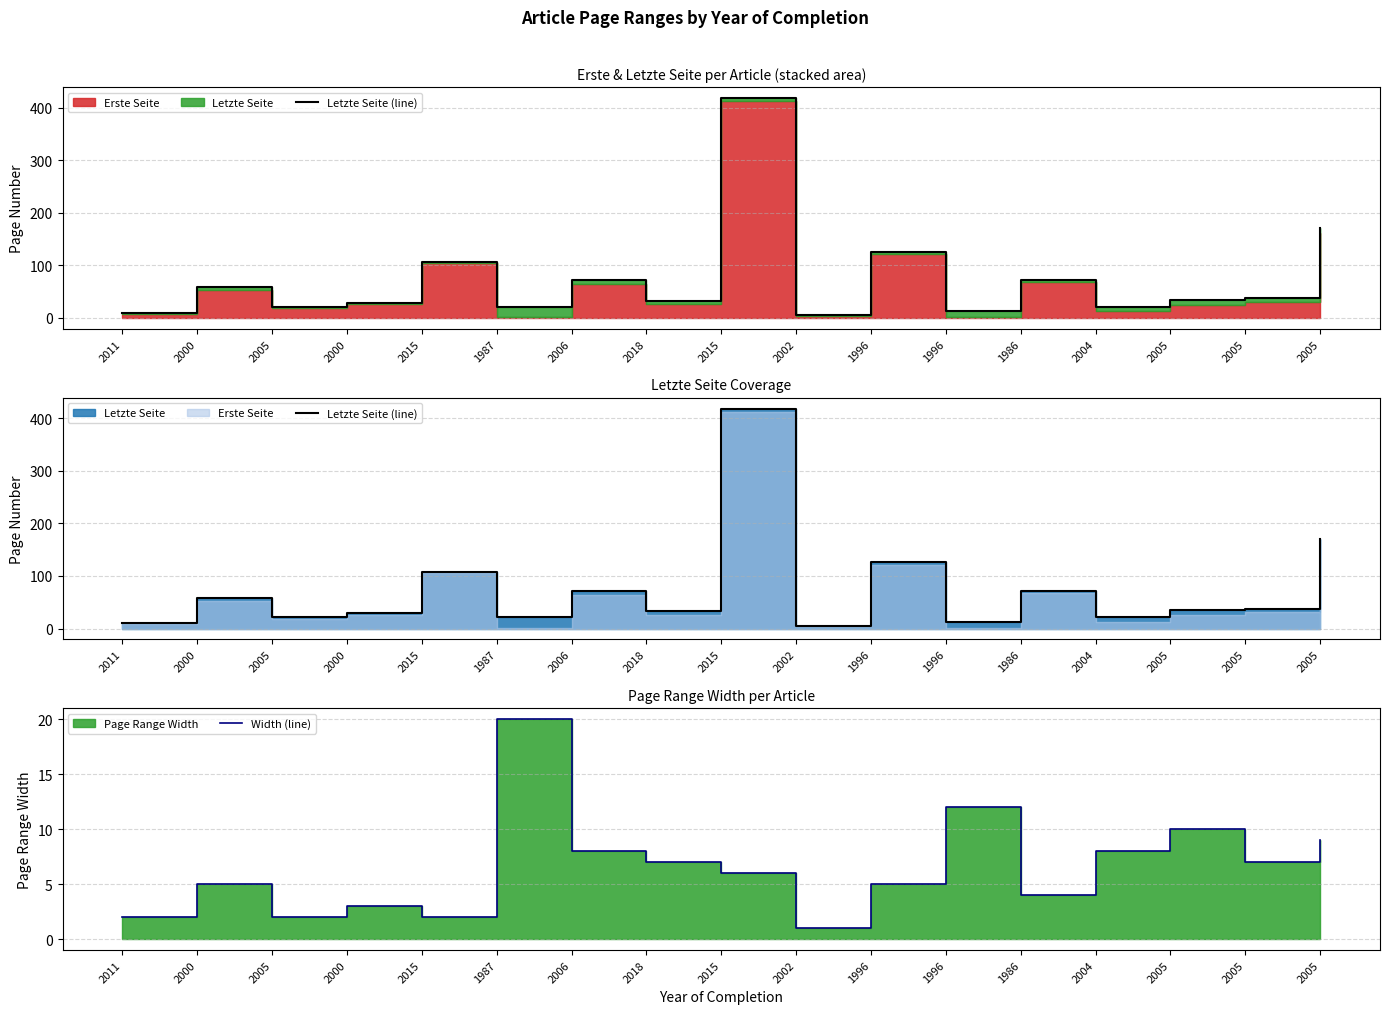

List the series in order of their overall mean, highest first.

Letzte Seite (line), Width (line)